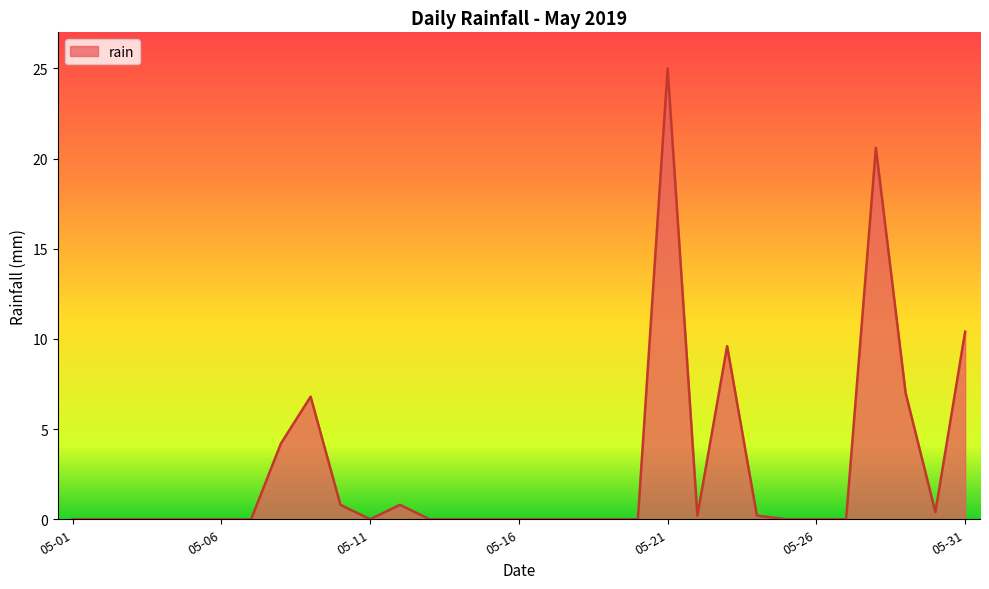

What is the greatest value displayed?

25.0